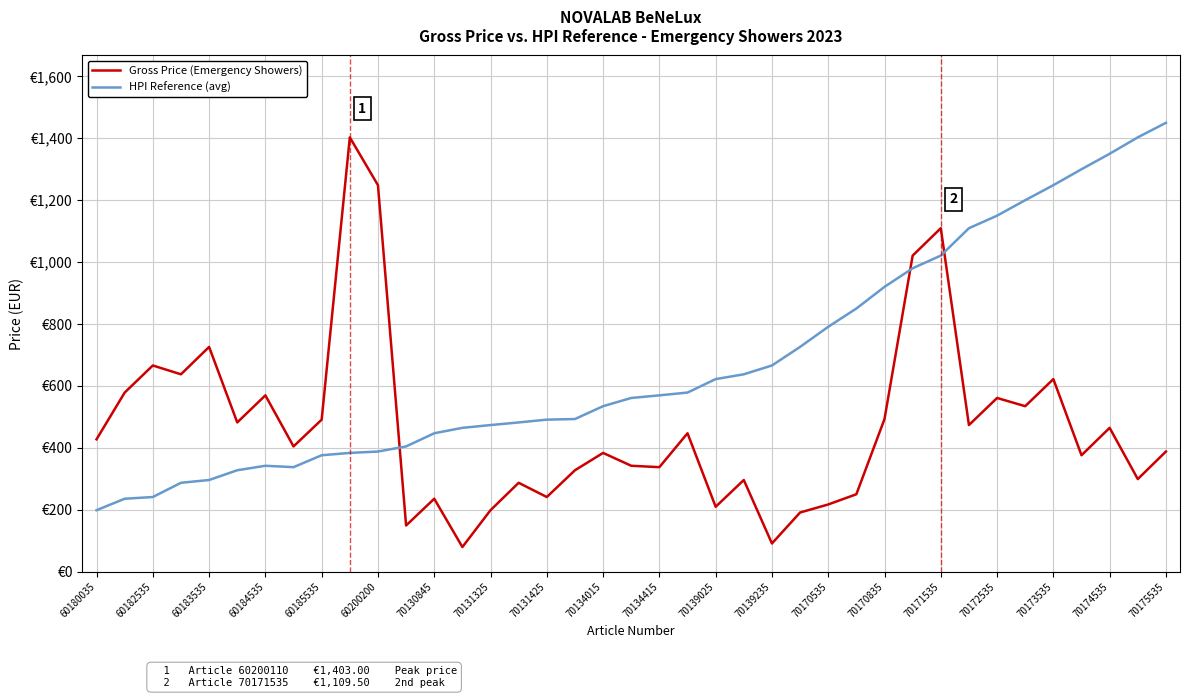

List the labels in order of HPI Reference (avg) value, largest first.

38, 37, 36, 35, 34, 33, 32, 31, 30, 29, 28, 27, 26, 25, 24, 23, 22, 21, 20, 70175535, 70174535, 70173535, 70172535, 70171535, 70170835, 70170535, 70139235, 70139025, 70134415, 70134015, 70131425, 70130845, 70131325, 60200200, 60185535, 60184535, 60183535, 60182535, 60180035